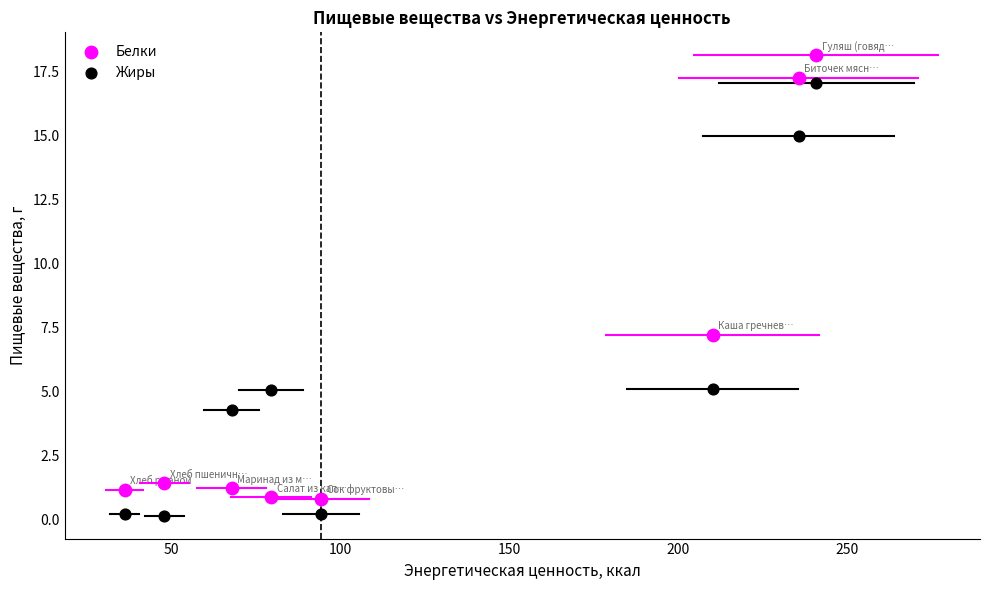

Which series reaches the maximum Y coordinate?

Белки